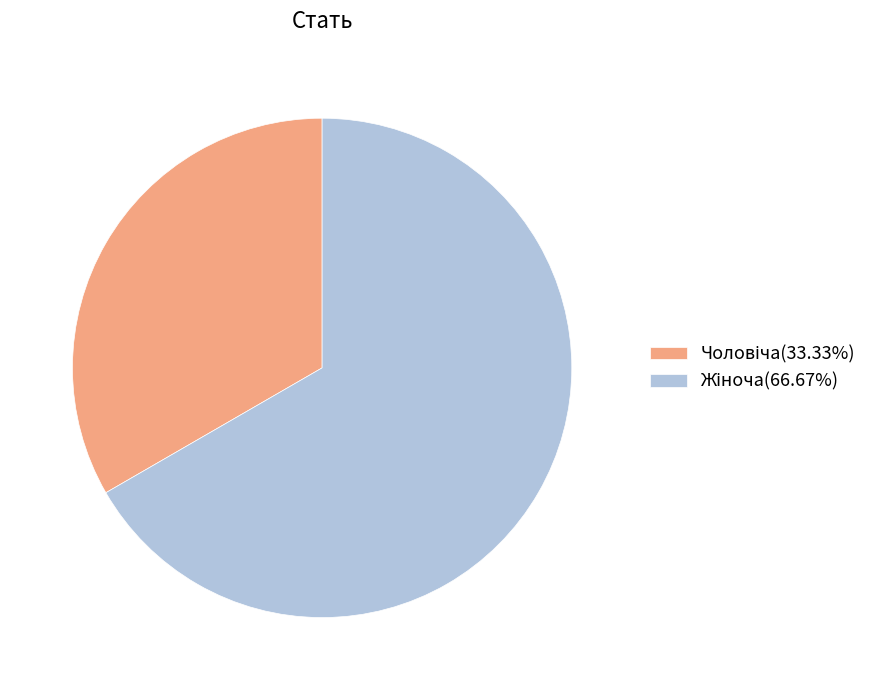

How many segments does this pie chart have?

2